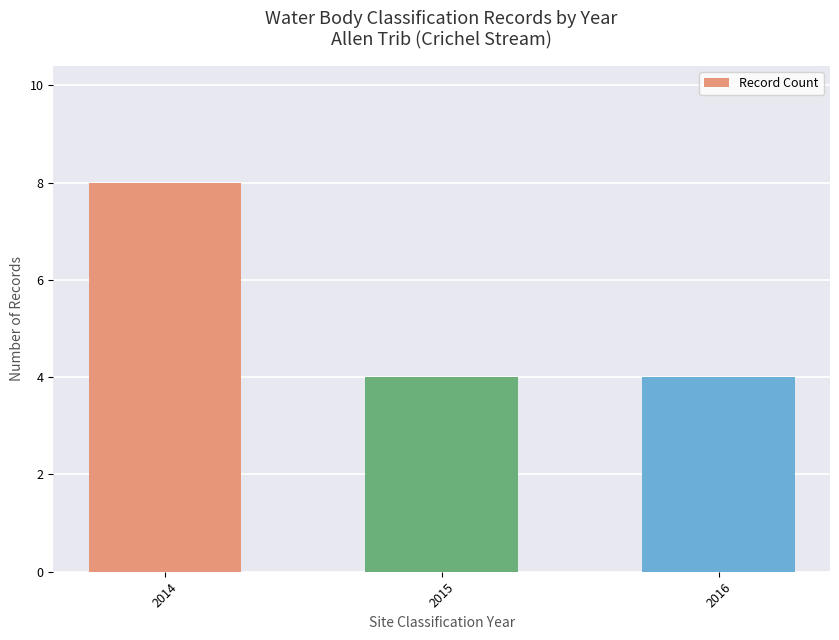

Read the value at 2014.

8